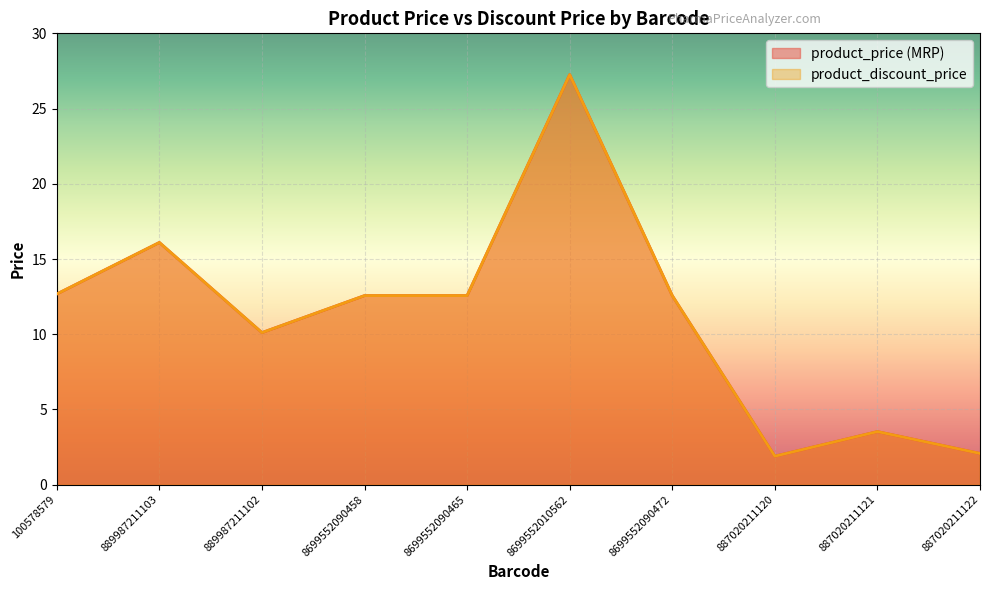

What are all the series names shown in the legend?

product_price (MRP), product_discount_price